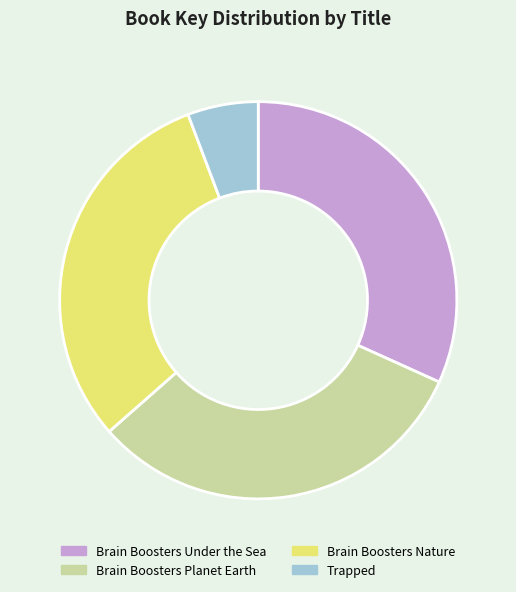

True or false: Trapped accounts for 1% of the total.

False